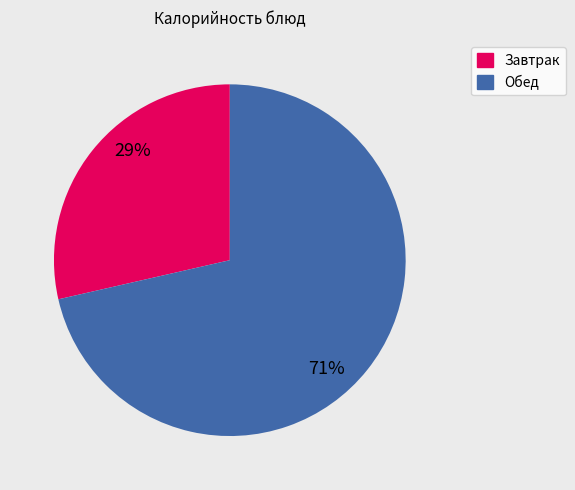

Is the sum of Завтрак and Обед greater than half?

Yes